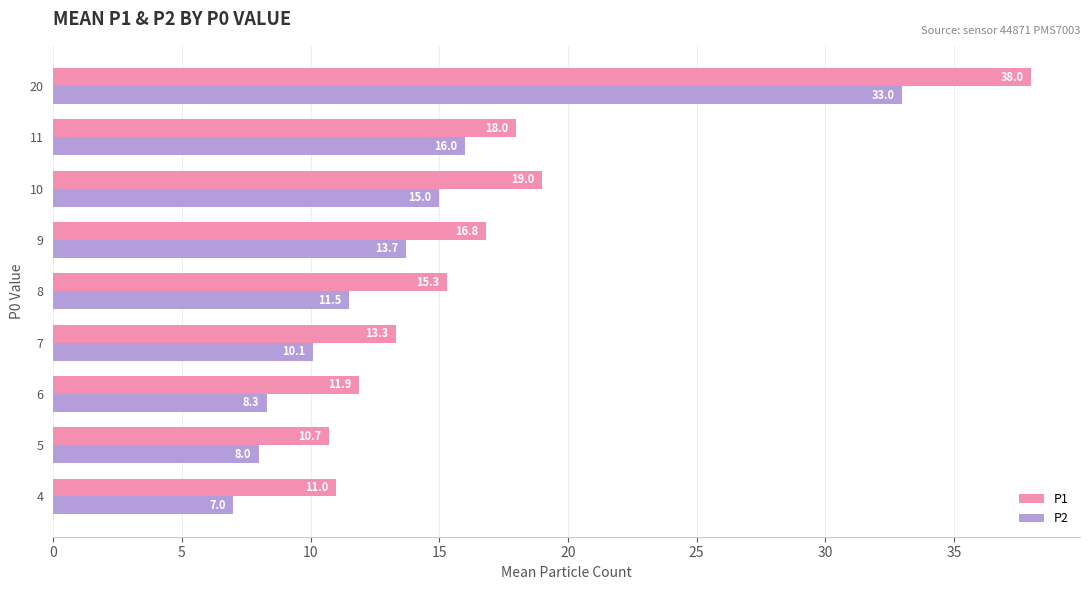

What is the sum of all P2 values?

122.6